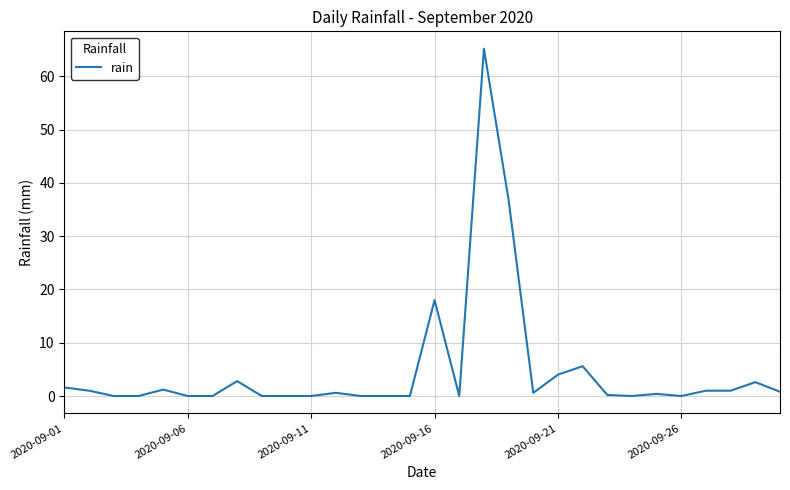

What is the maximum value shown in the chart?

65.2